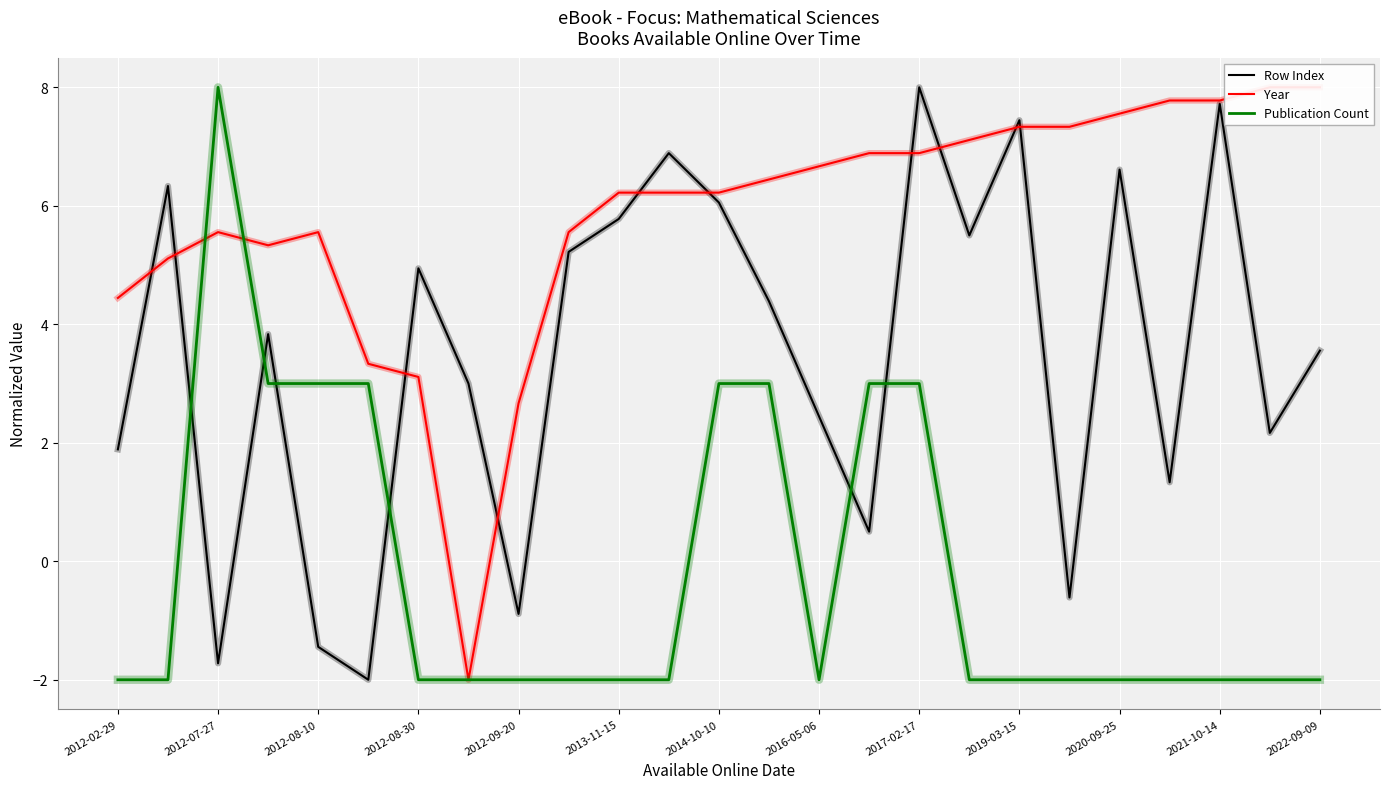

How many intersections are there between Year and Publication Count?

2